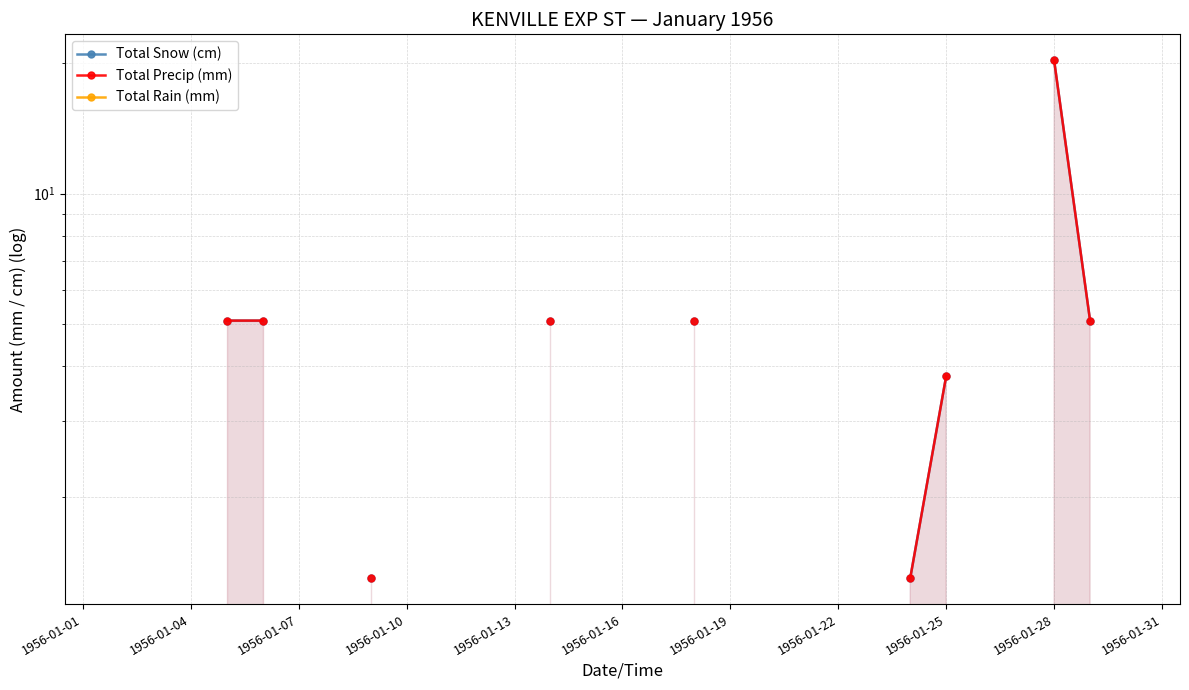

Count the number of data series in this chart.

3